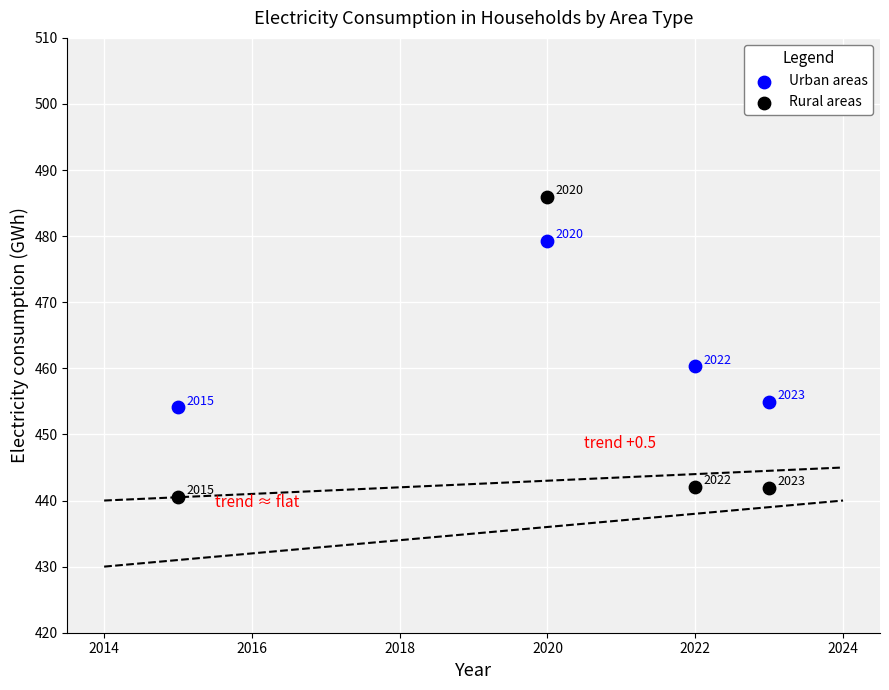

Which series has the widest spread of Y values?

Rural areas